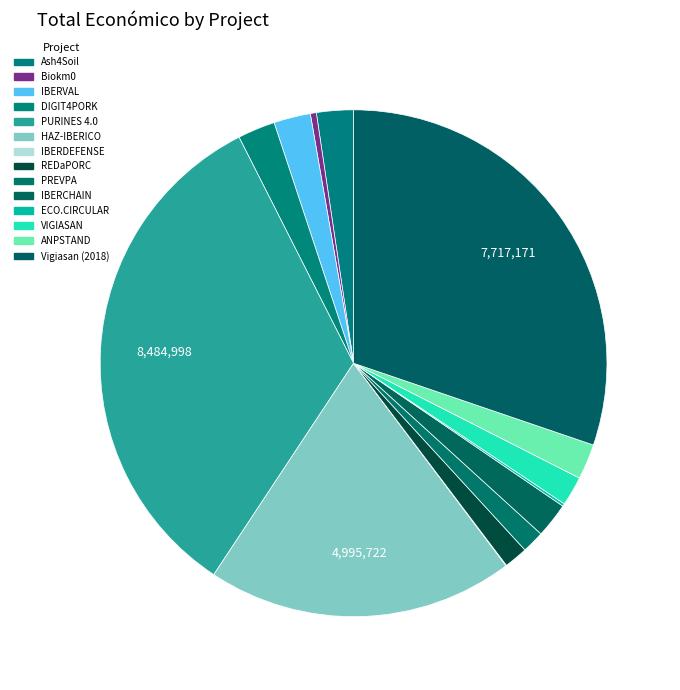

Is ANPSTAND the majority of the pie?

No